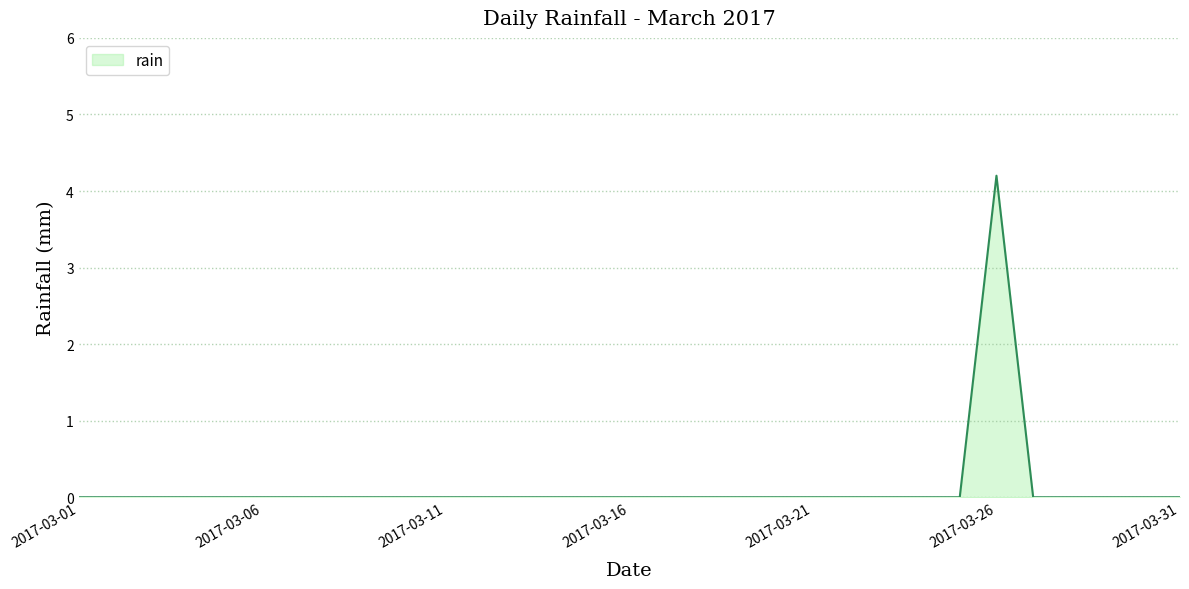

What is the maximum value shown in the chart?

4.2